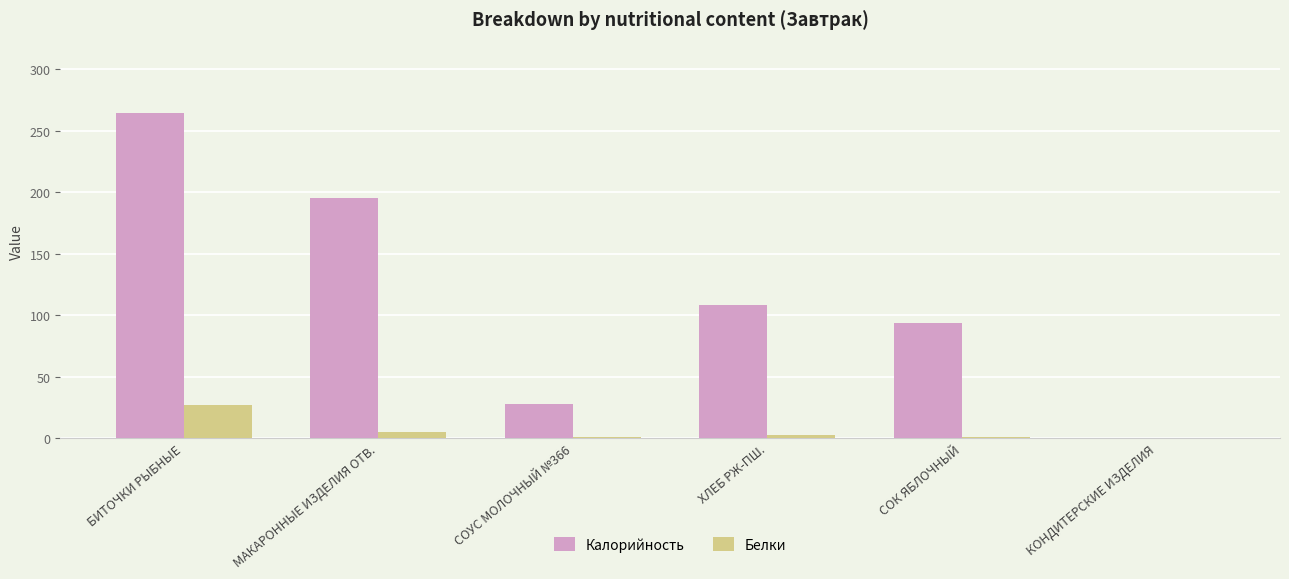

True or false: Калорийность has a value of 108 at ХЛЕБ РЖ-ПШ..

True